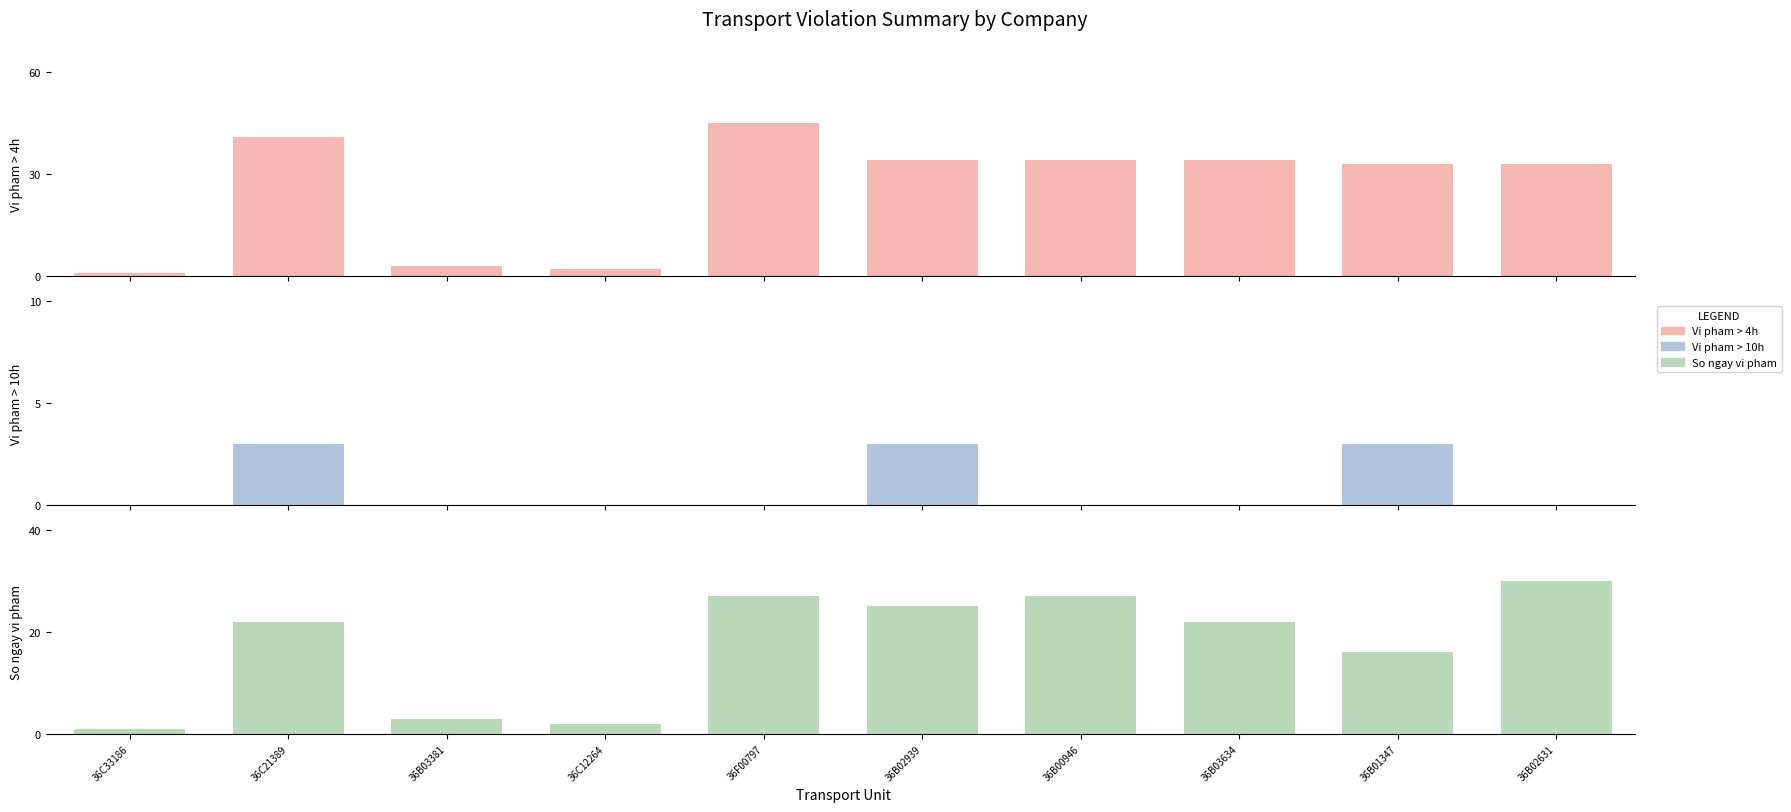

What is the highest value of the Vi pham > 10h series?

3